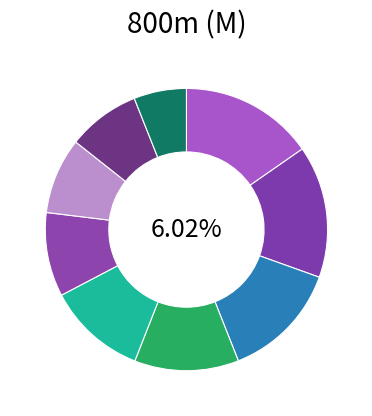

To the nearest percent, what is the difference between the Reinis Rozītis and Ovidius Tukai slice percentages?

3%